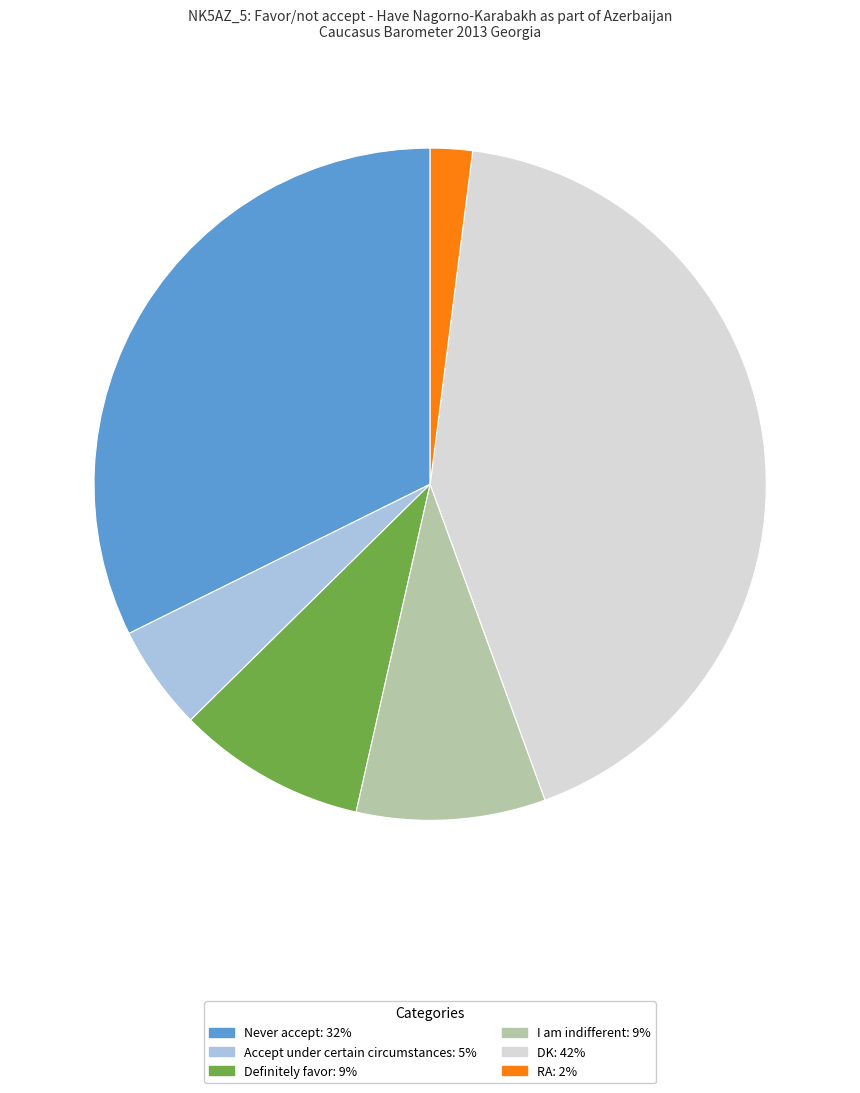

Is it true that I am indifferent is 18% of the pie?

False